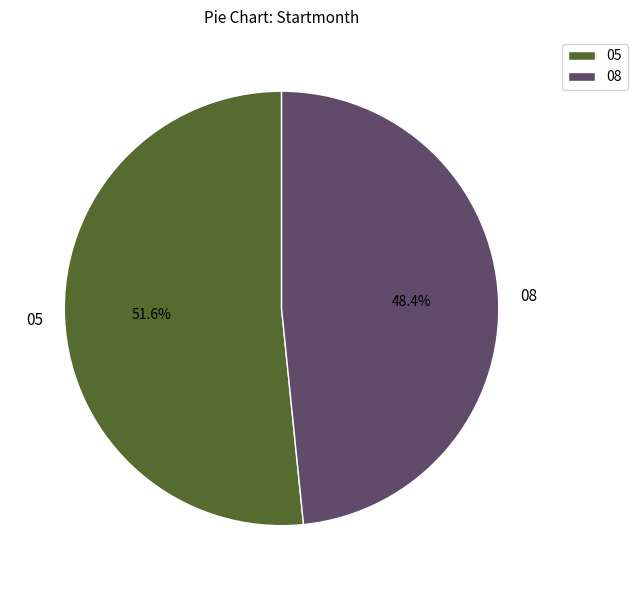

The 05 slice represents 52% of the pie. True or false?

True